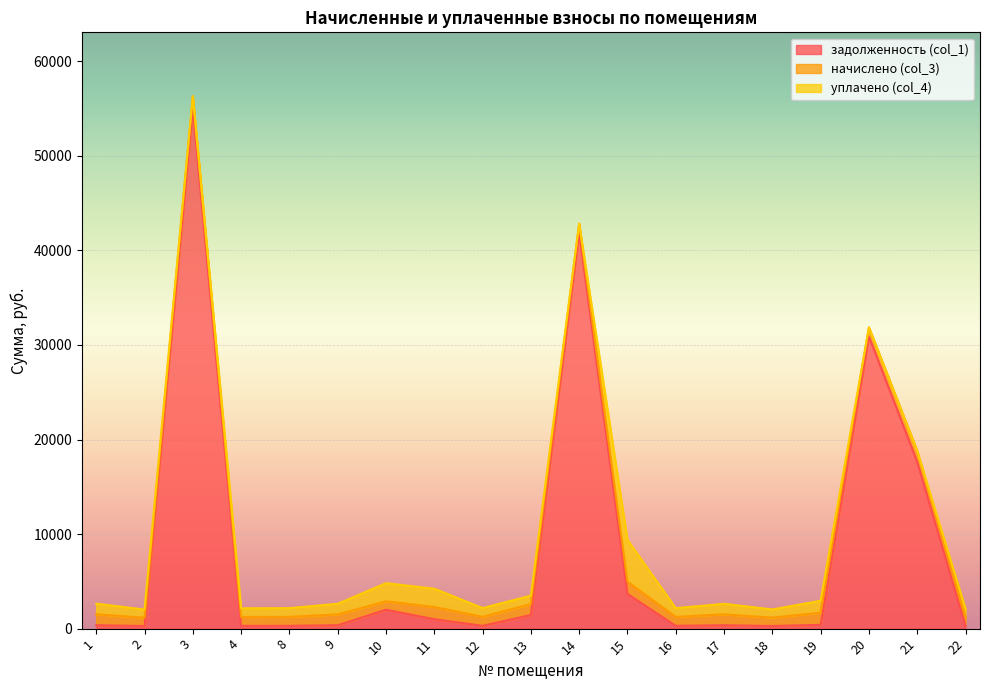

What is the average value of the начислено (col_3) series?

1058.7